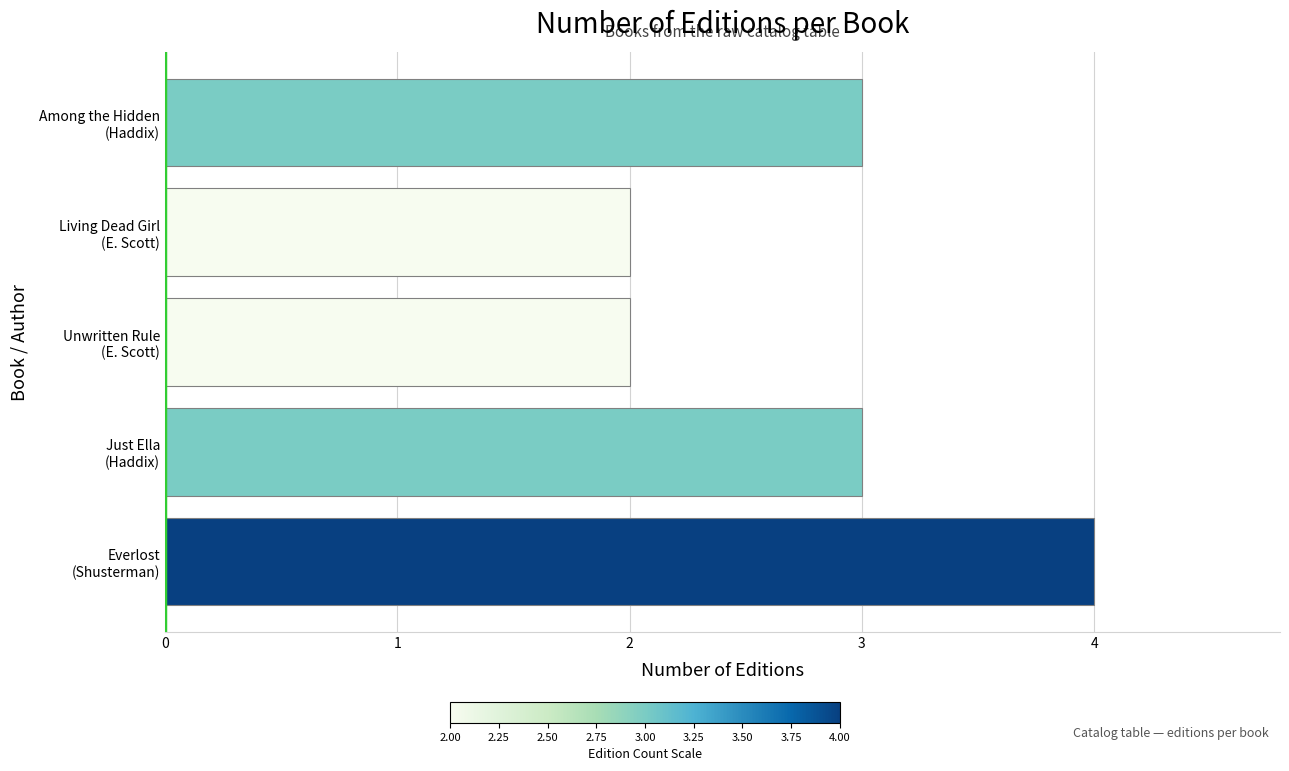

How many bars are there in total?

5